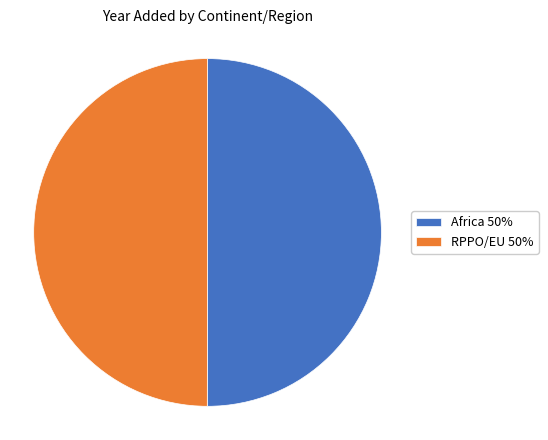

Approximately how many times larger is the value at RPPO/EU 50% compared to Africa 50%?

1.0